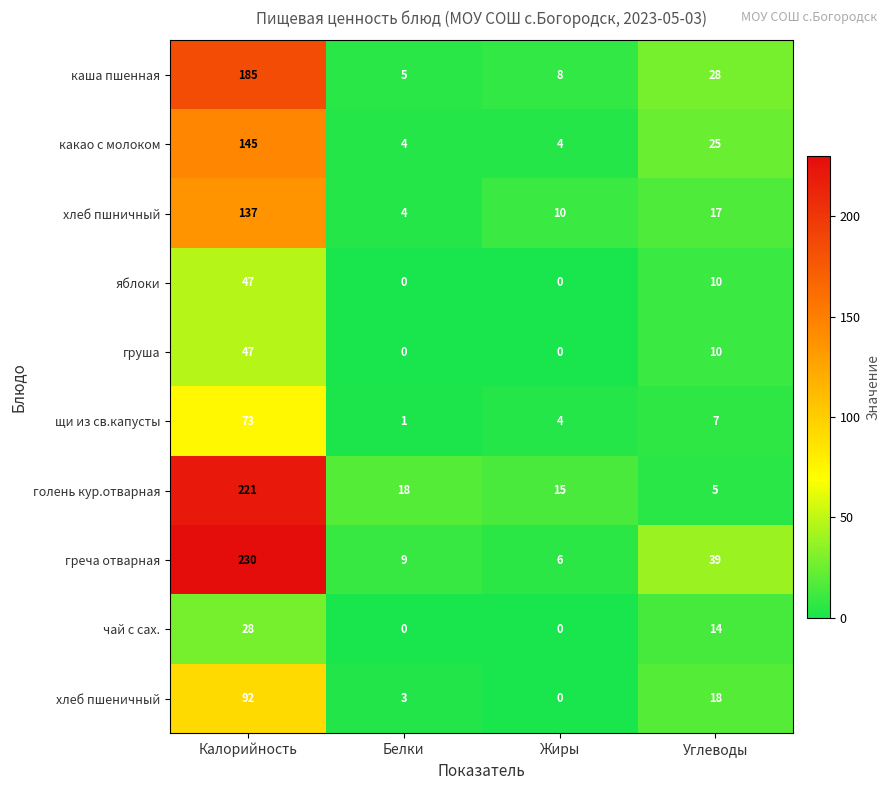

What is the sum of the яблоки values at Углеводы and Жиры?

10